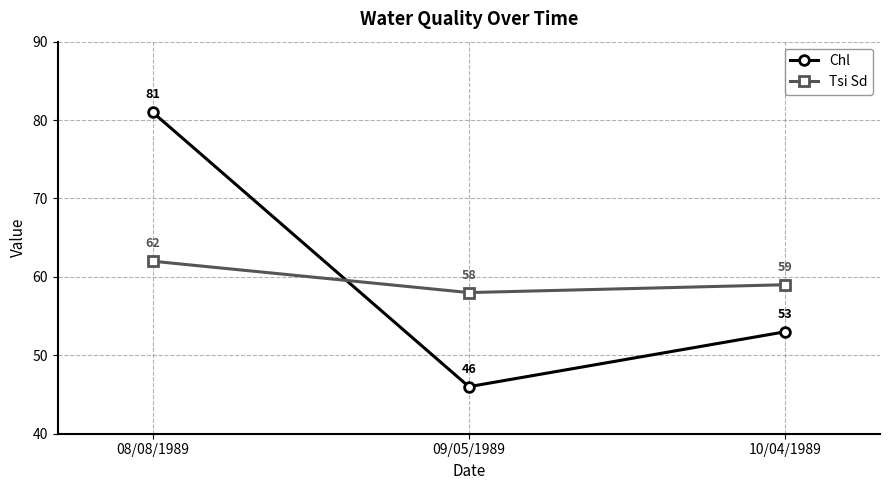

What is the label of the 2nd point from the right?

09/05/1989